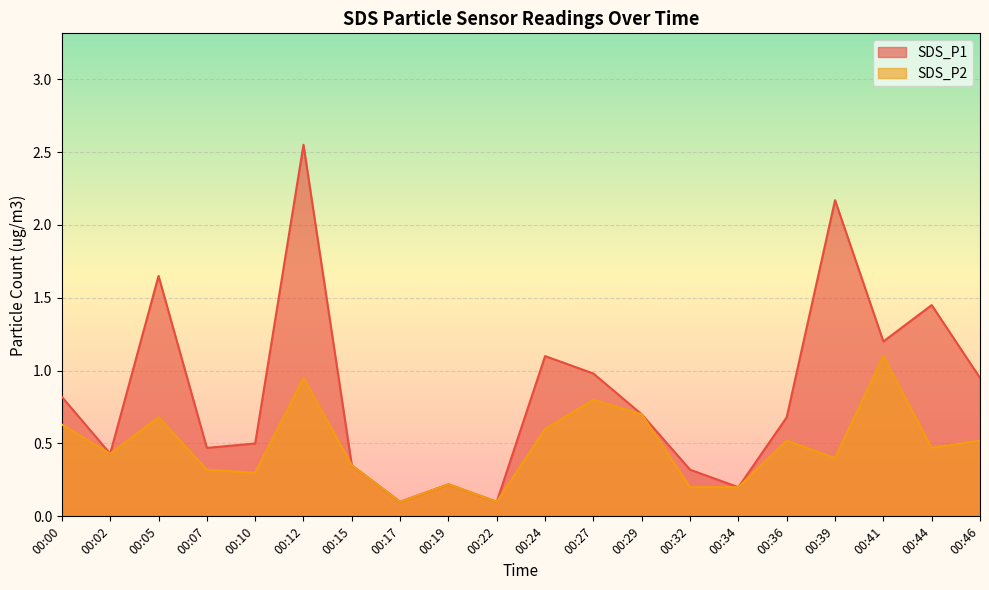

Where is the first local maximum for SDS_P2?

00:05